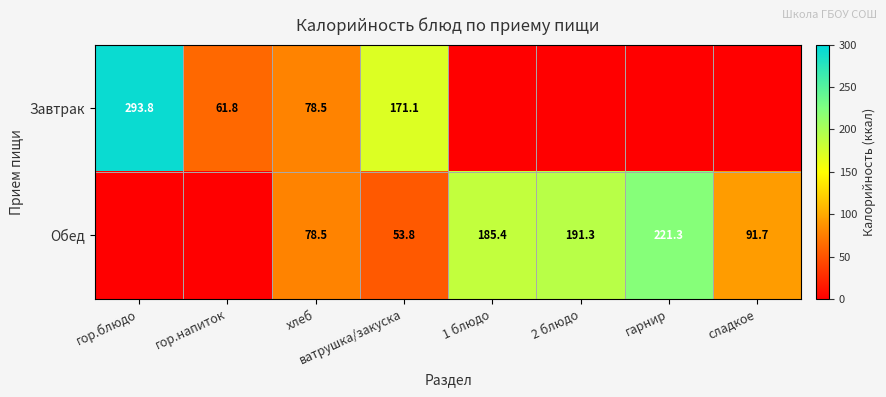

What is the difference between the Обед values at ватрушка/закуска and сладкое?

37.9